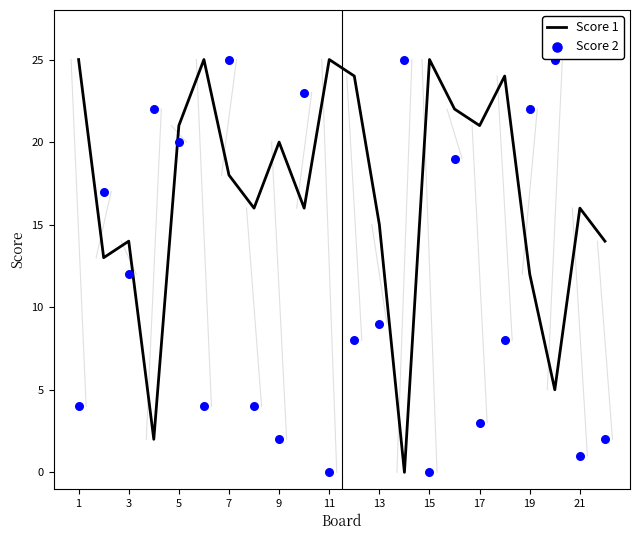

What is the total value across all series at 11?

29